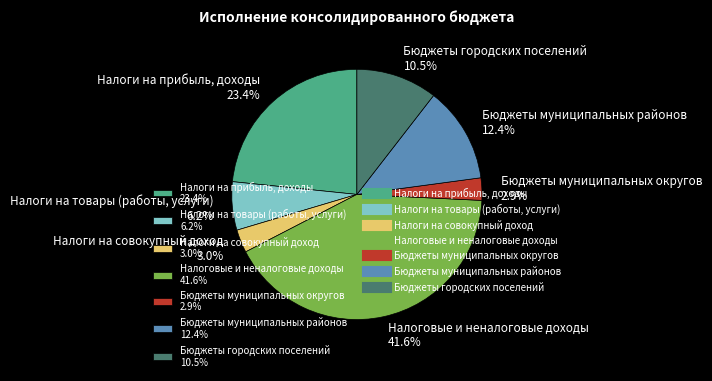

True or false: Налоги на товары (работы, услуги) accounts for 6% of the total.

True